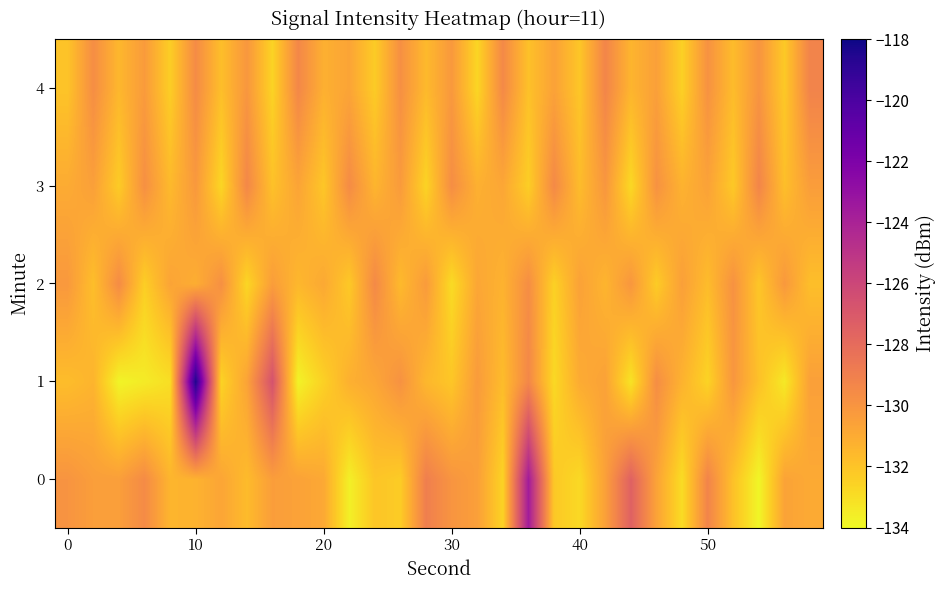

List the series in order of their peak value, highest first.

1, 0, 4, 3, 2